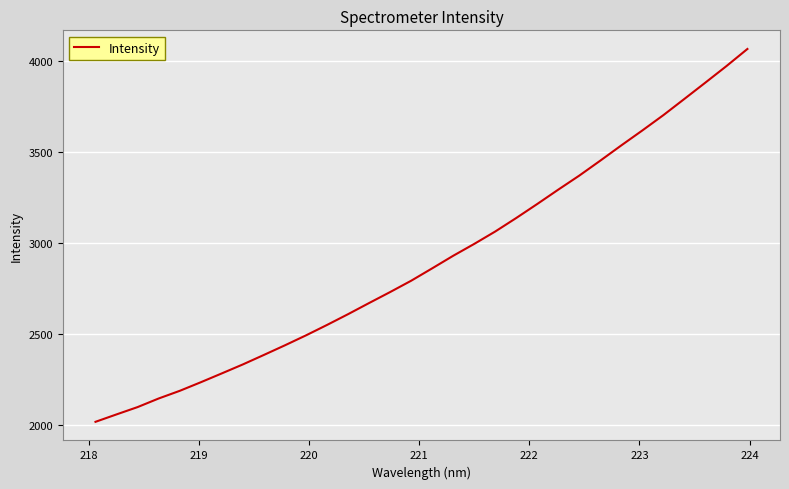

What is the maximum value shown in the chart?

4066.9